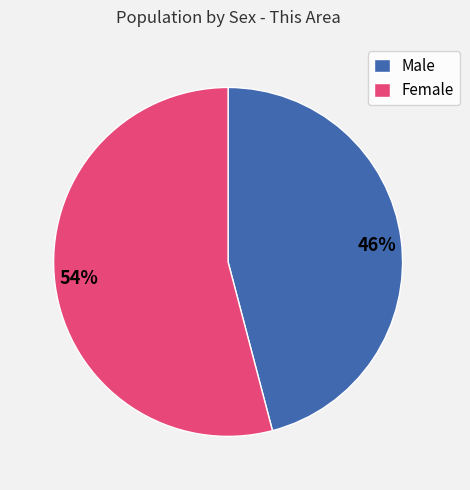

What is the smallest slice in the pie chart?

Male